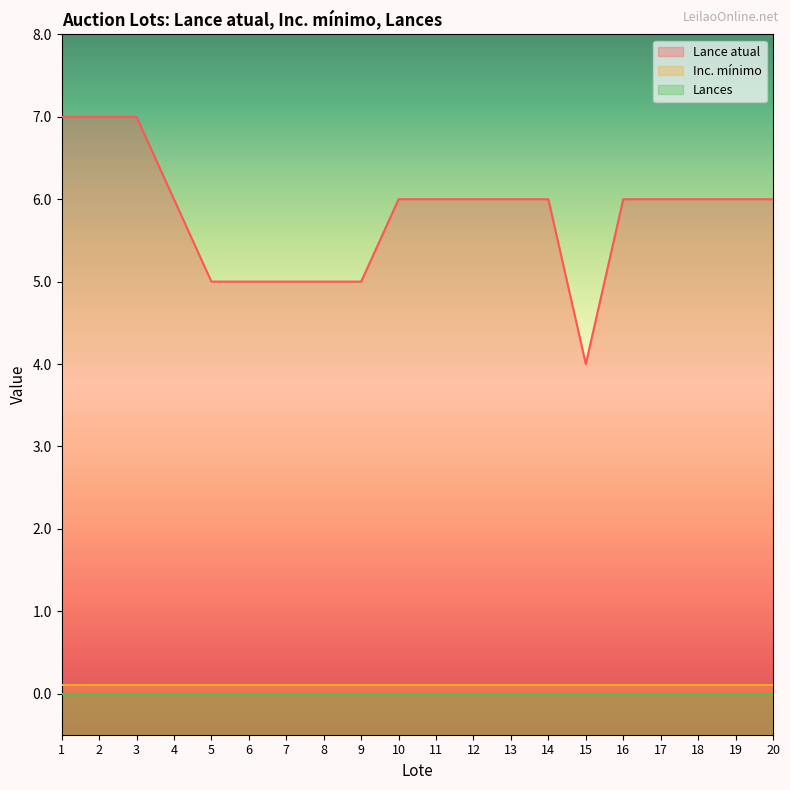

Which category has the lowest value in the Inc. mínimo series?

1